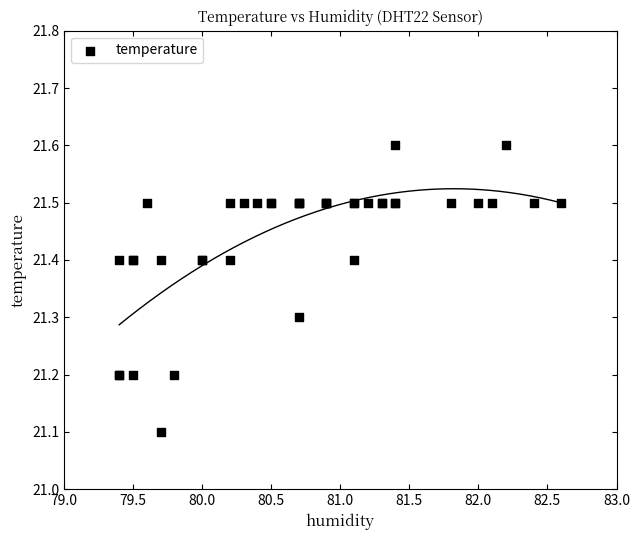

What Y value in the scatter plot is closest to 21?

21.1